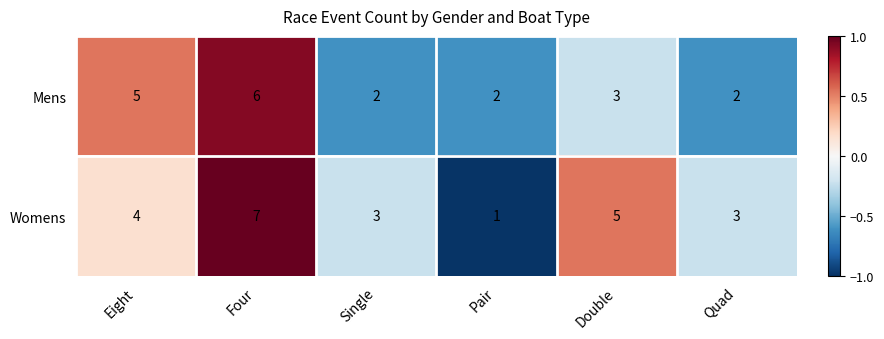

What value does the Mens series have at Four?

6